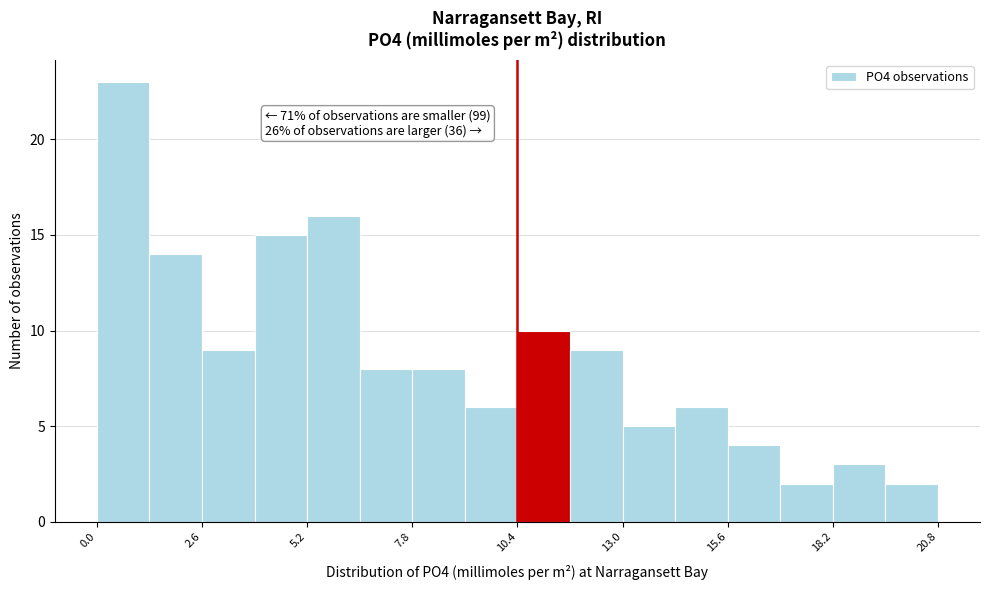

Around what value on the x-axis is the tallest bar? Give the approximate position of its centre, as read against the axis.

0.5